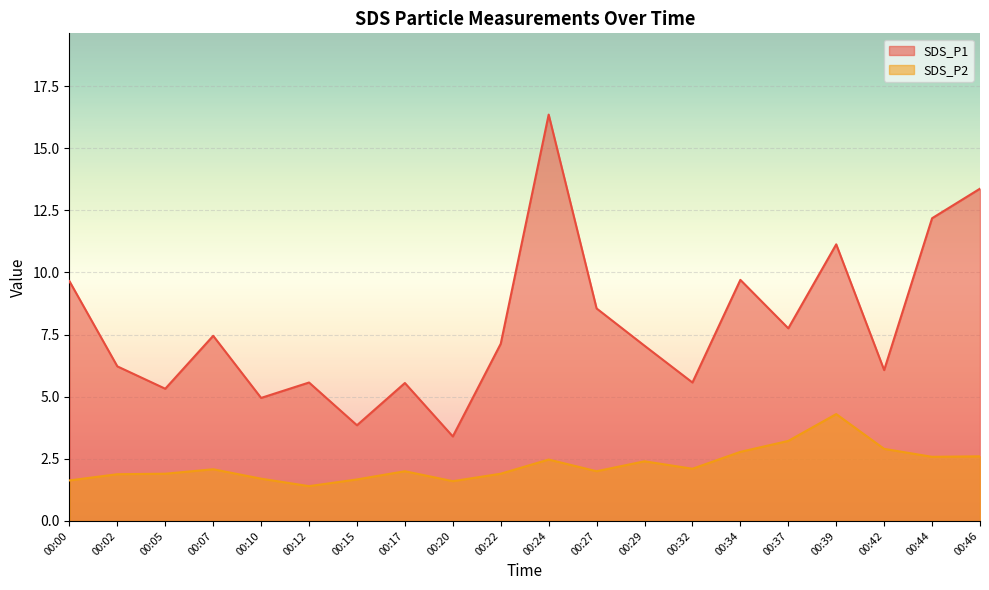

Which category has the highest value across all series?

00:24